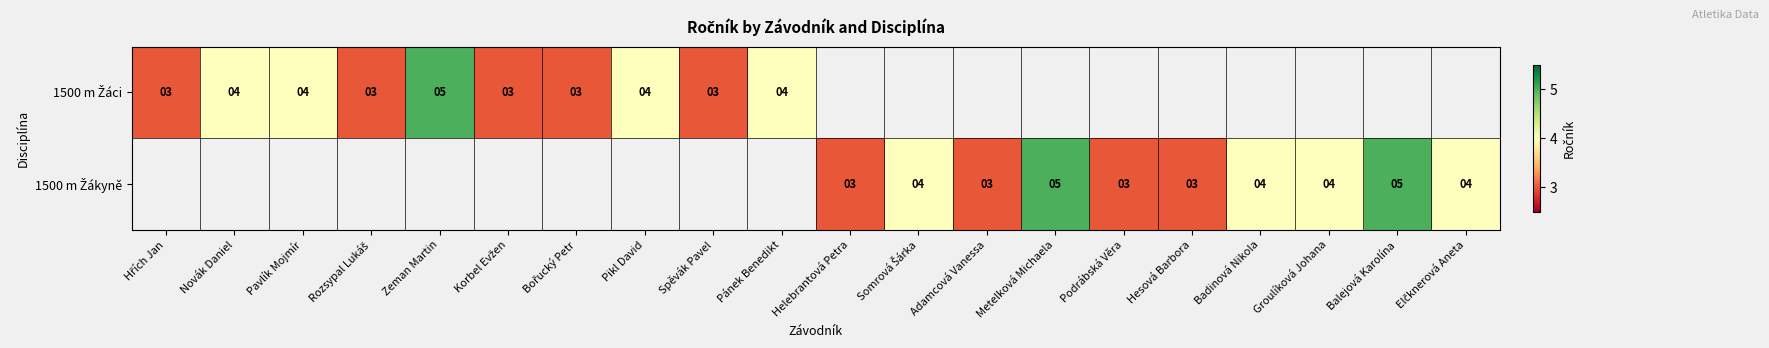

Which category has the lowest value across all series?

Hřích Jan